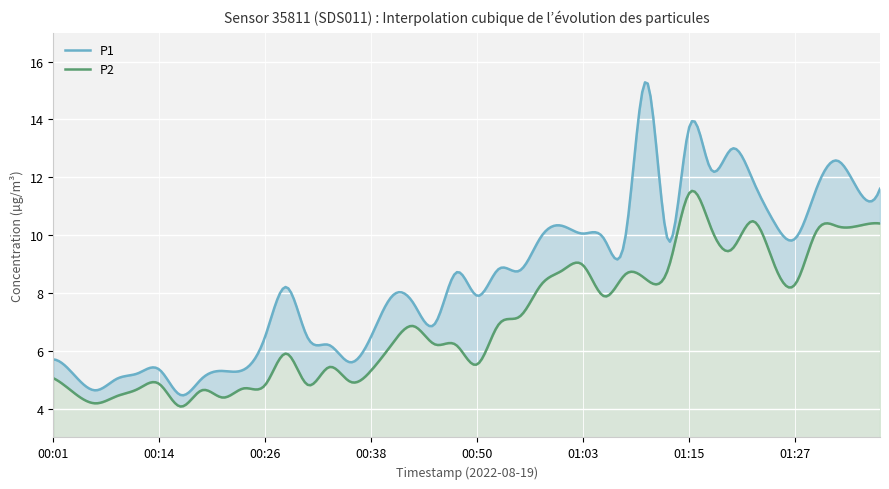

Which series has the largest total across all categories?

P1